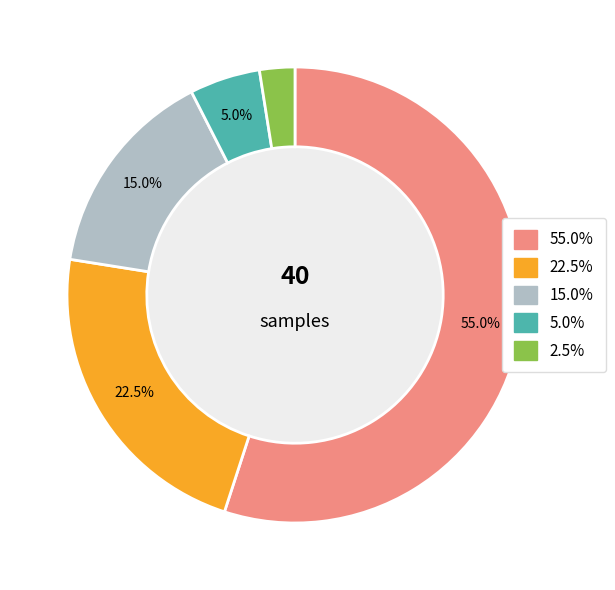

Is there a majority slice in this chart?

Yes